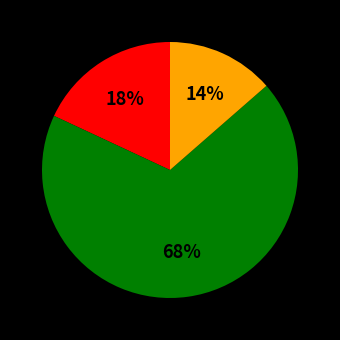

Does any single category account for the majority?

Yes